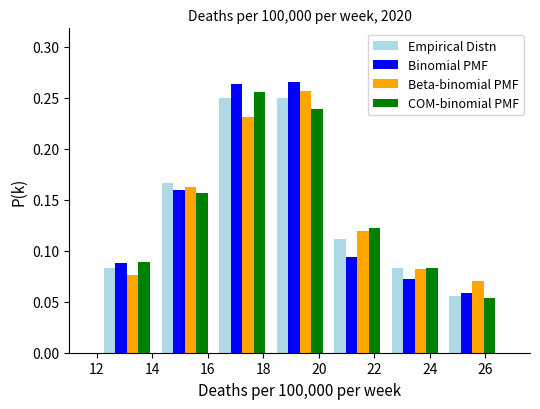

Reading left to right, transcribe this chart: for each range on the x-axis, give the height of each series' bar. Neither the bar edges nor the heights are printed on the chart, so give them approximately, as read against the axes.

12.0 to 14.2: Empirical Distn=0.085	Binomial PMF=0.090	Beta-binomial PMF=0.075	COM-binomial PMF=0.090
14.2 to 16.2: Empirical Distn=0.165	Binomial PMF=0.160	Beta-binomial PMF=0.160	COM-binomial PMF=0.155
16.2 to 18.2: Empirical Distn=0.250	Binomial PMF=0.265	Beta-binomial PMF=0.230	COM-binomial PMF=0.255
18.2 to 20.4: Empirical Distn=0.250	Binomial PMF=0.265	Beta-binomial PMF=0.255	COM-binomial PMF=0.240
20.4 to 22.4: Empirical Distn=0.110	Binomial PMF=0.095	Beta-binomial PMF=0.120	COM-binomial PMF=0.120
22.4 to 24.6: Empirical Distn=0.085	Binomial PMF=0.070	Beta-binomial PMF=0.080	COM-binomial PMF=0.085
24.6 to 26.6: Empirical Distn=0.055	Binomial PMF=0.060	Beta-binomial PMF=0.070	COM-binomial PMF=0.055